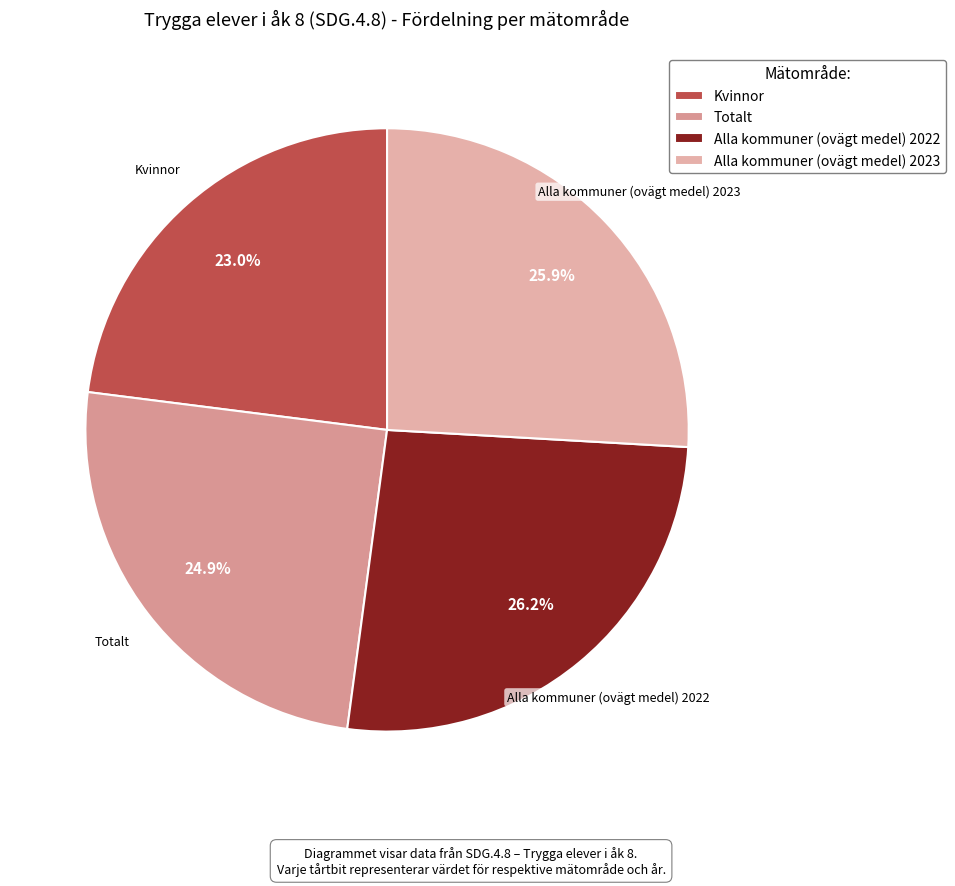

Is there any slice that represents more than half of the pie?

No